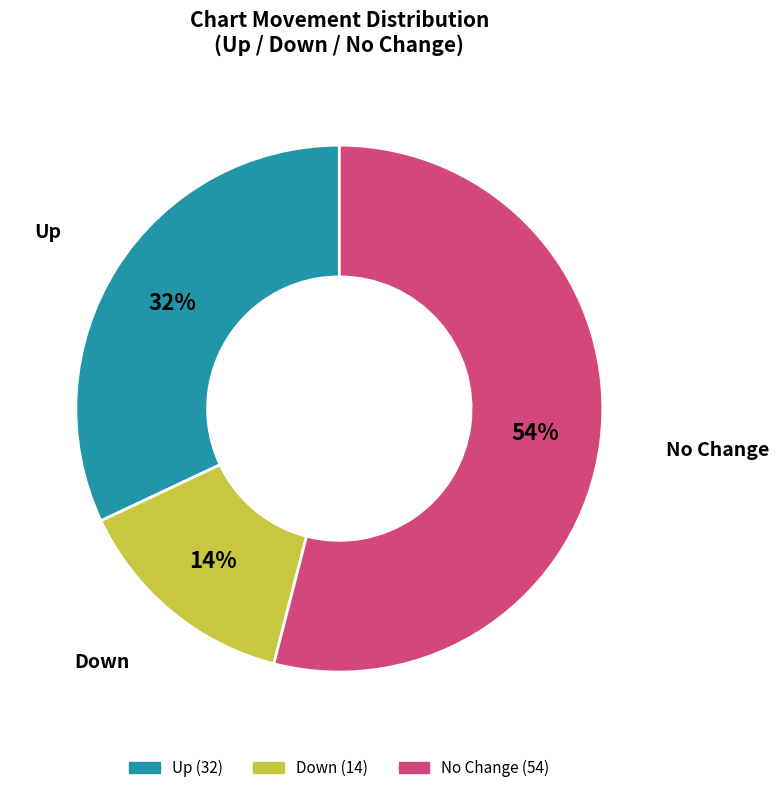

Is there any slice that represents more than half of the pie?

Yes